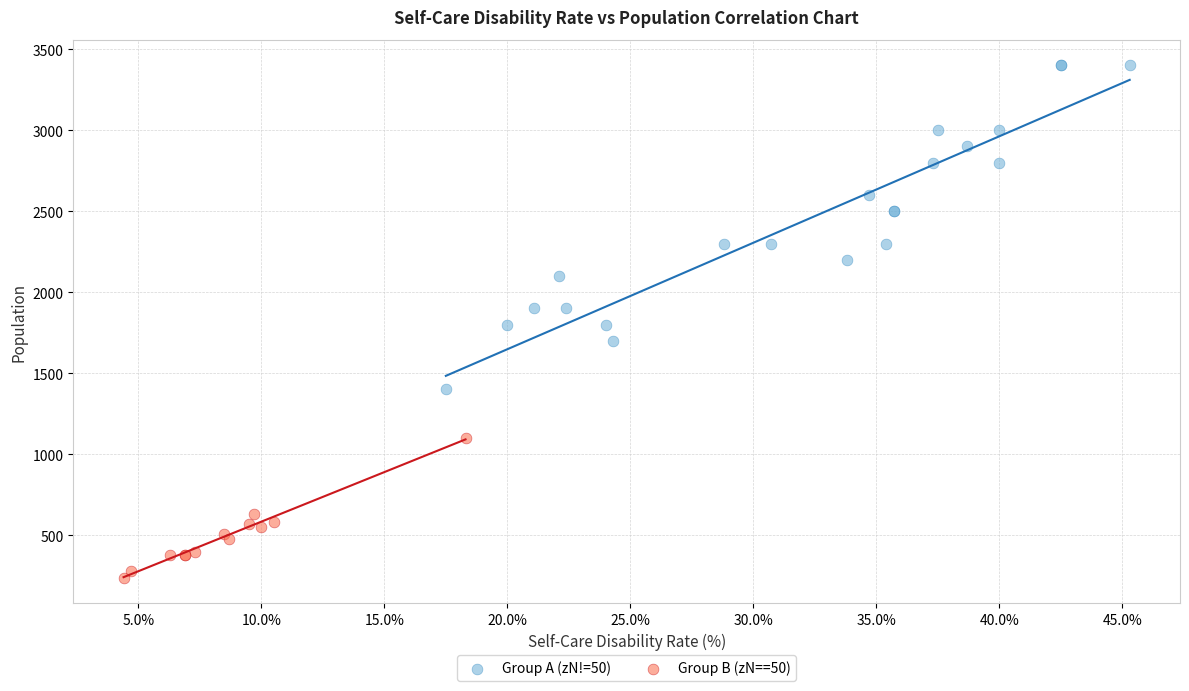

Which series has the largest Y range (max minus min)?

Group A (zN!=50)